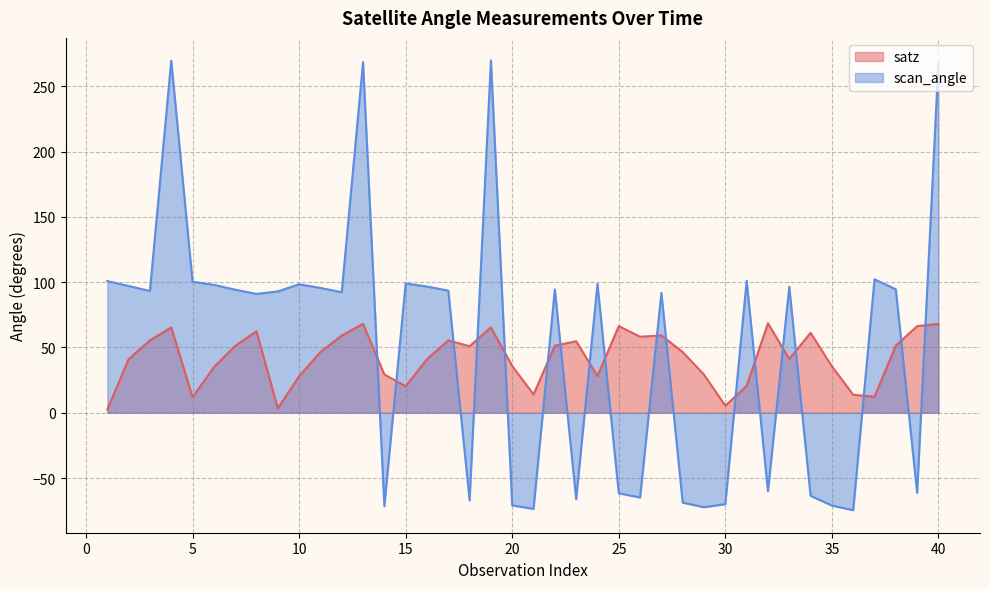

What is the difference between the second highest and minimum values in the satz series?

65.6